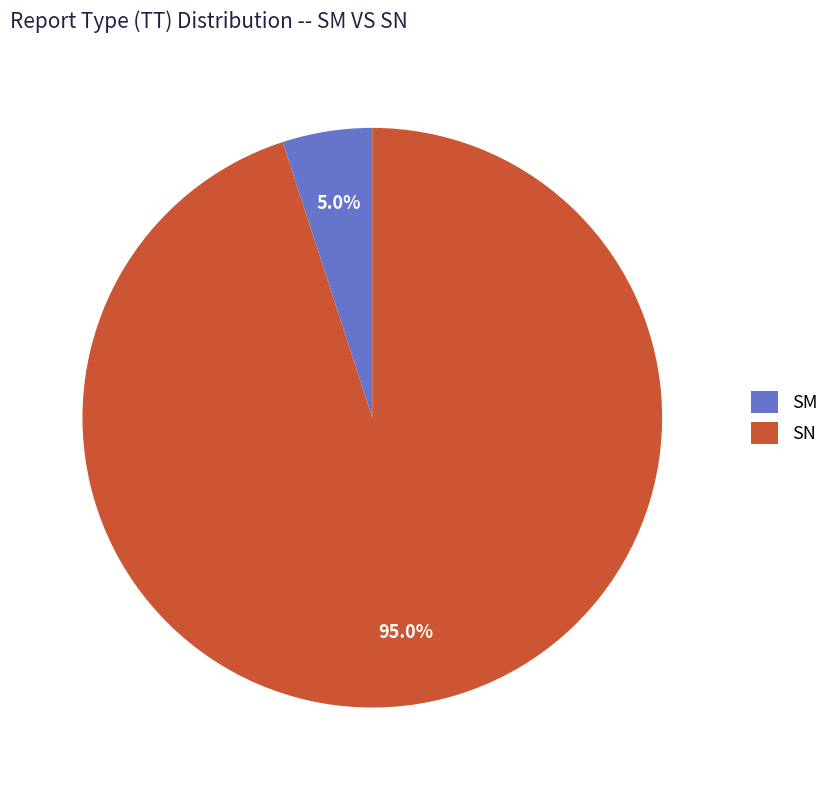

What percentage do SM and SN together represent?

100.0%